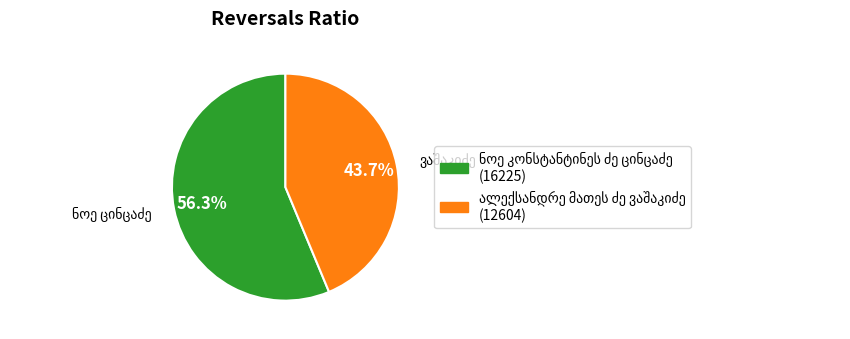

To the nearest percent, what is the difference between the ალექსანდრე მათეს ძე ვაშაკიძე and ნოე კონსტანტინეს ძე ცინცაძე slice percentages?

13%